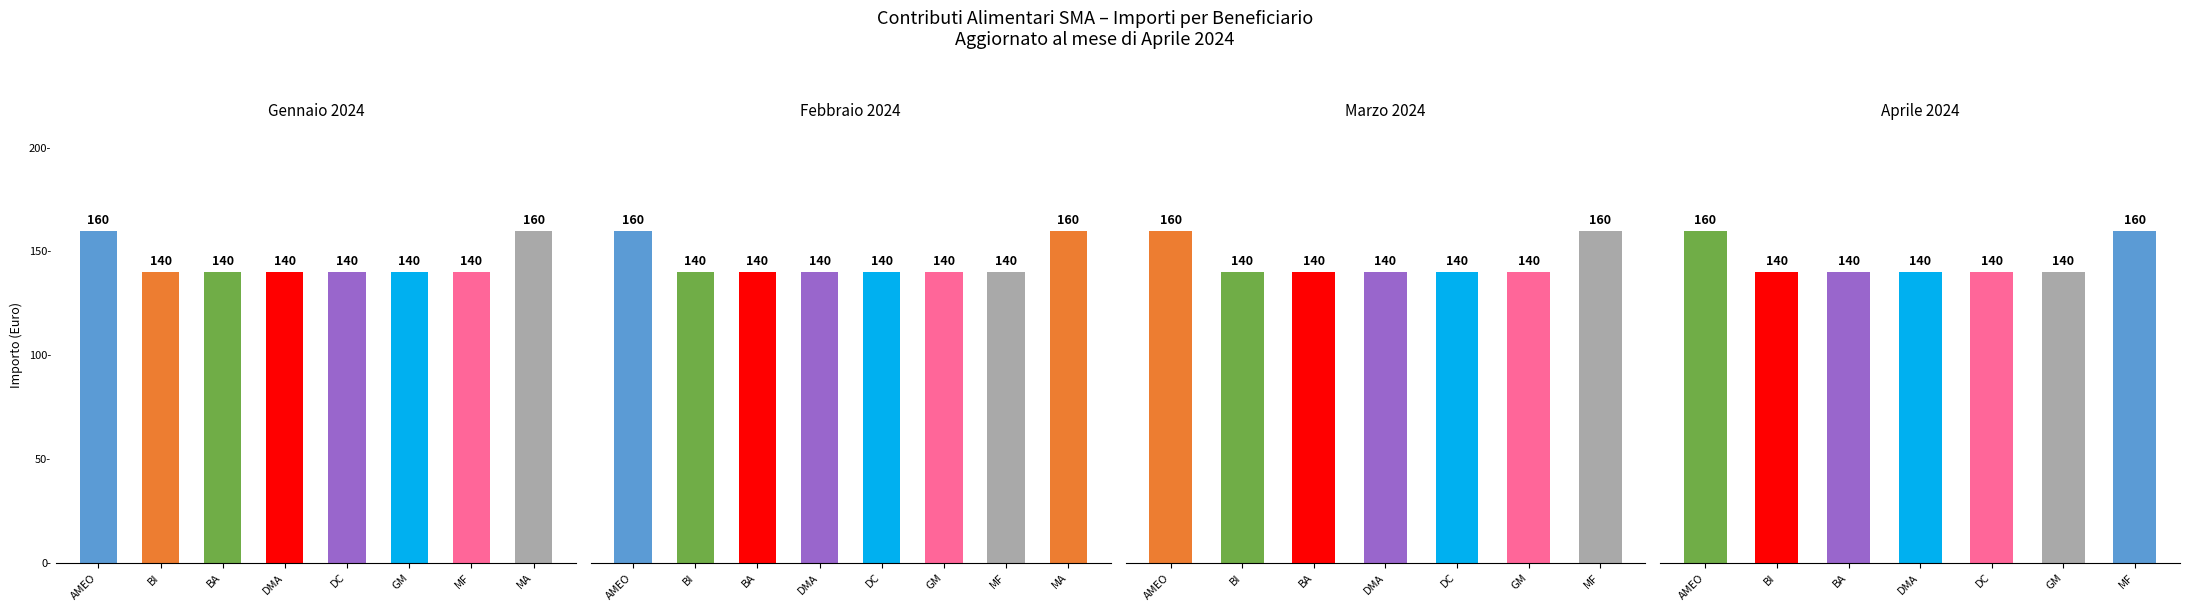

What is the total value across all series at DC?

280